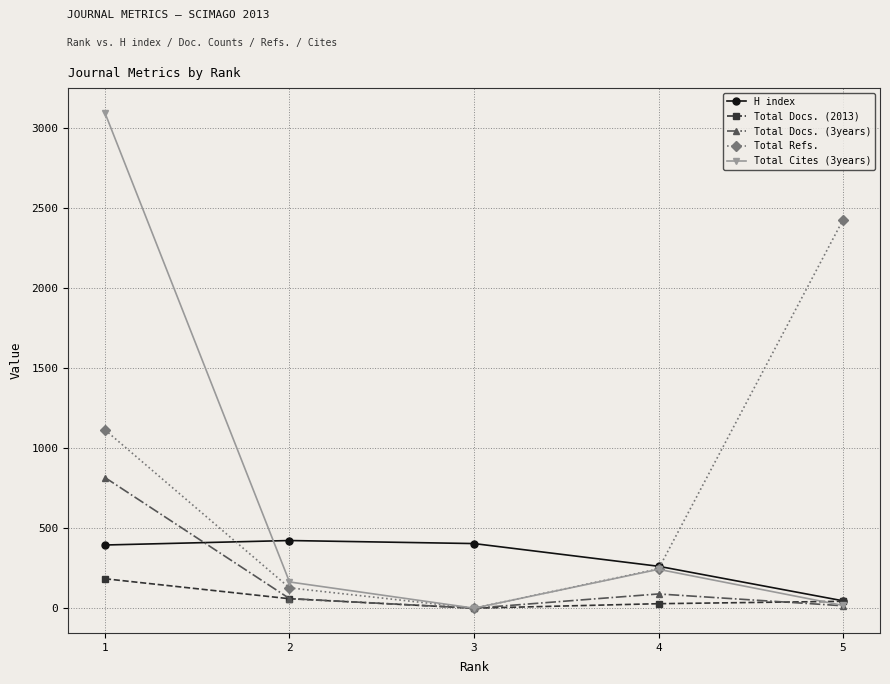

What is the maximum value shown in the chart?

3097